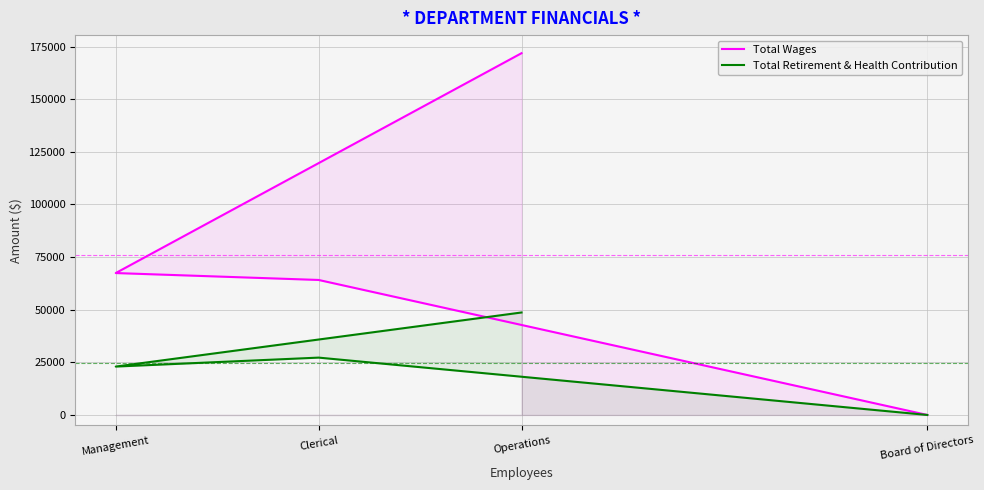

What position from the left is Board of Directors?

4